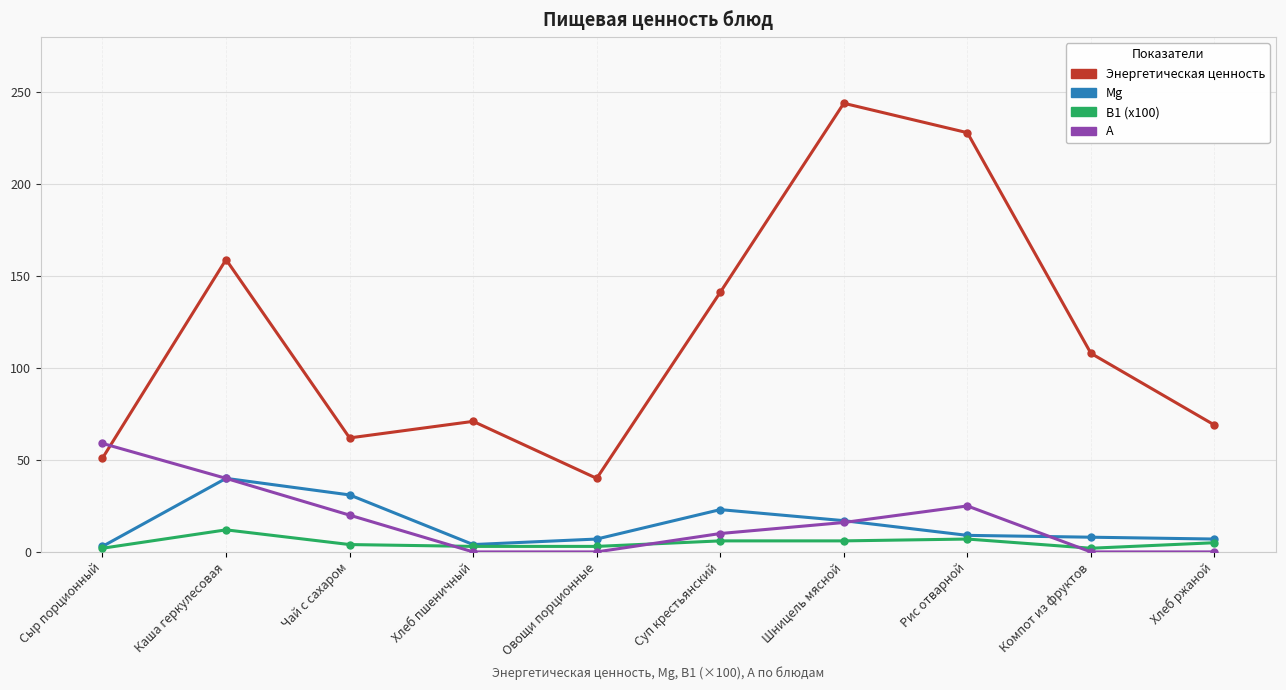

What is the difference between the second highest and minimum values in the Mg series?

28.0